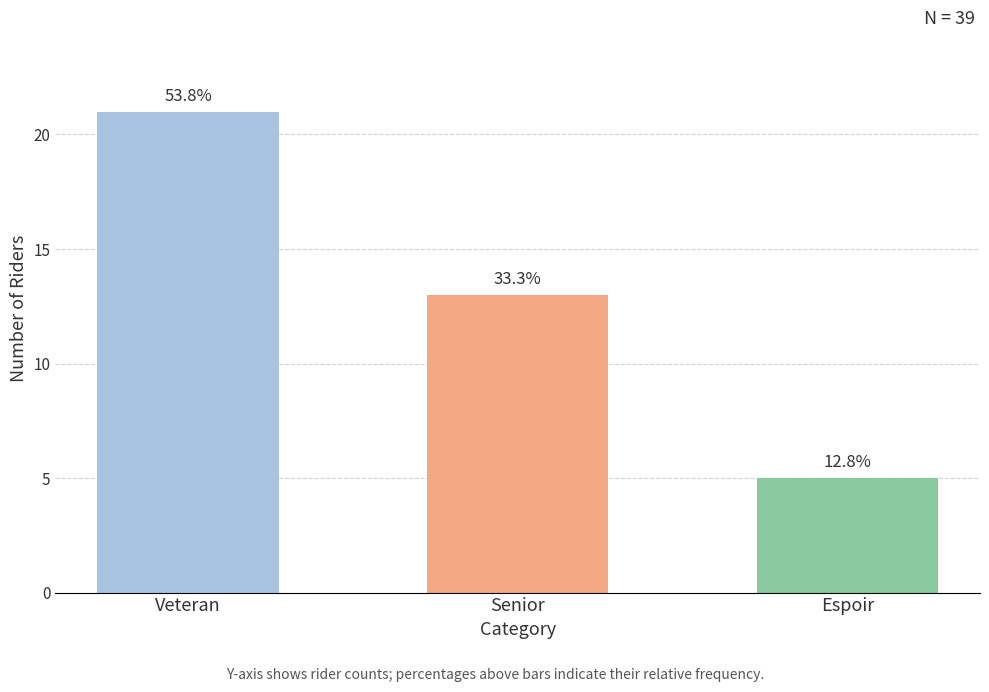

Does the chart contain any negative values?

No